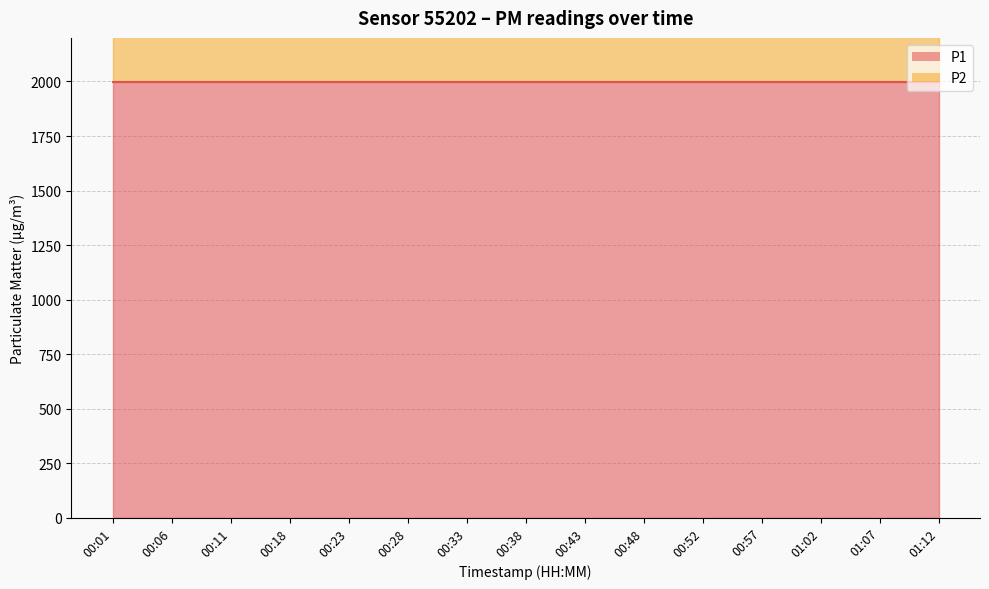

True or false: P1 and P2 cross at least once.

False